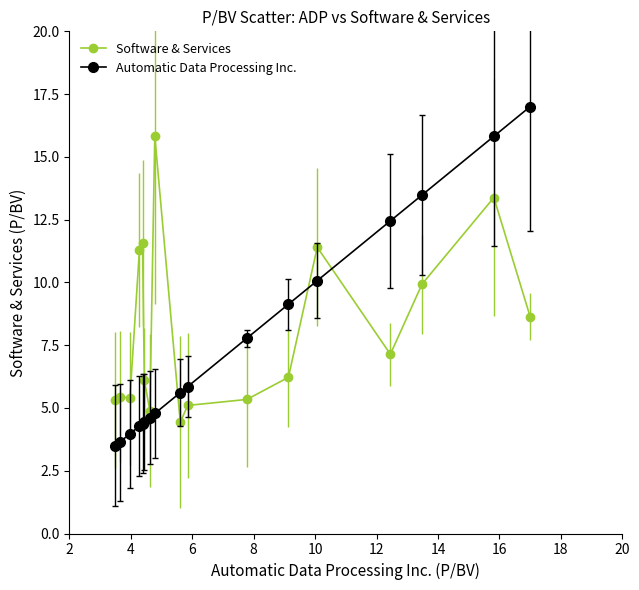

At how many categories does at least one series exceed 11?

8